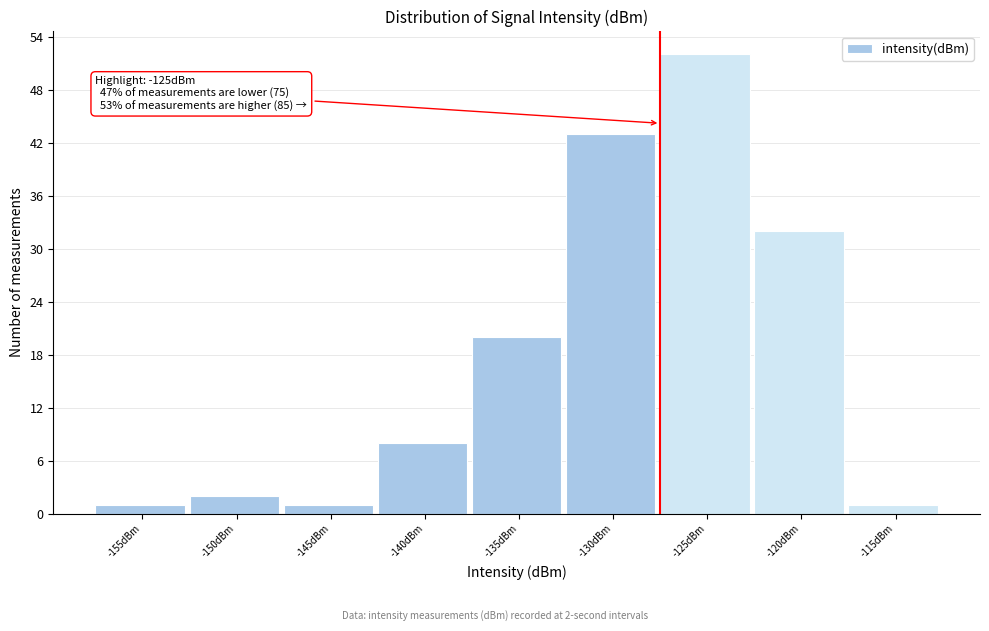

Reading left to right, transcribe all the data shown in this chart.

-155dBm=1	-150dBm=2	-145dBm=1	-140dBm=8	-135dBm=20	-130dBm=43	-125dBm=52	-120dBm=32	-115dBm=1